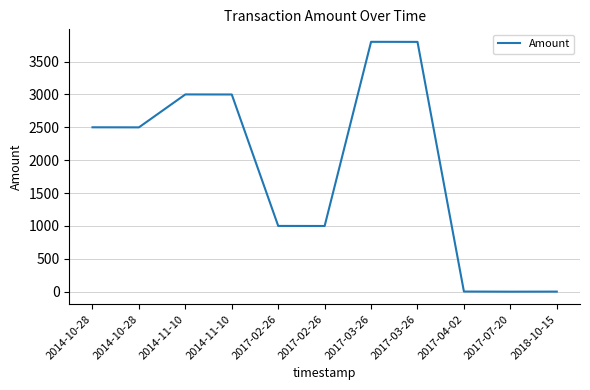

Is this an area chart (filled region under the line)?

No